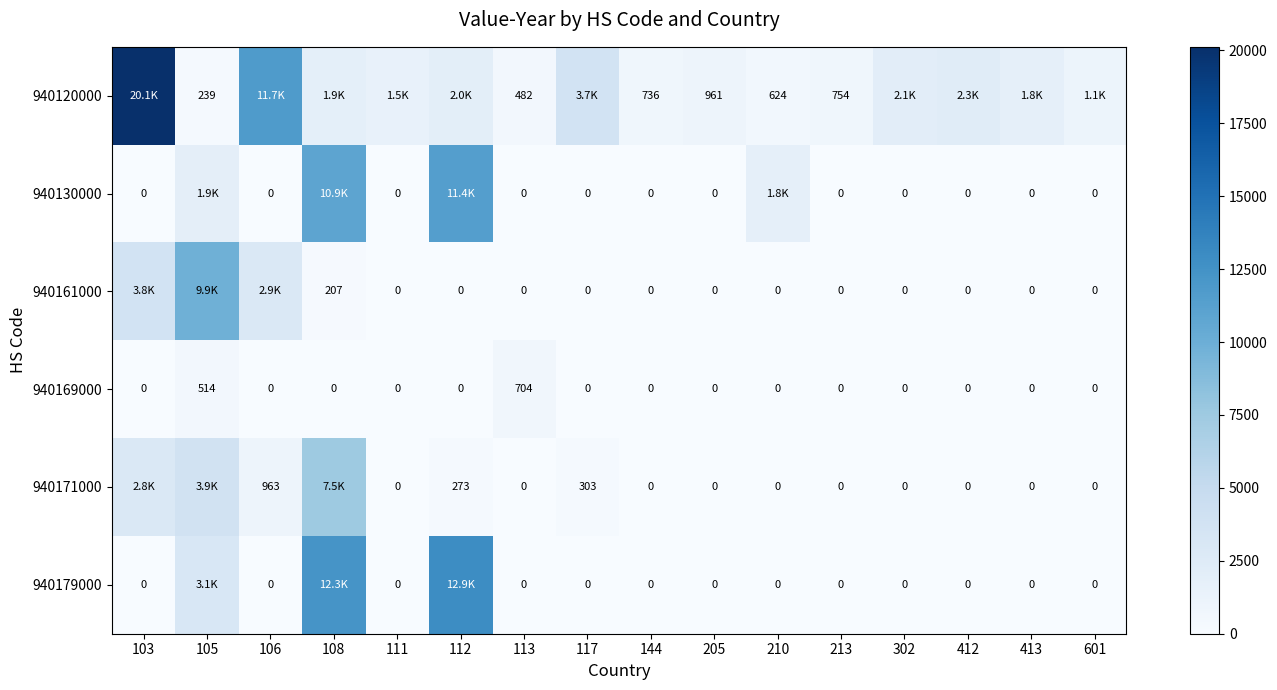

True or false: 940171000 has a value of 529 at 117.

False